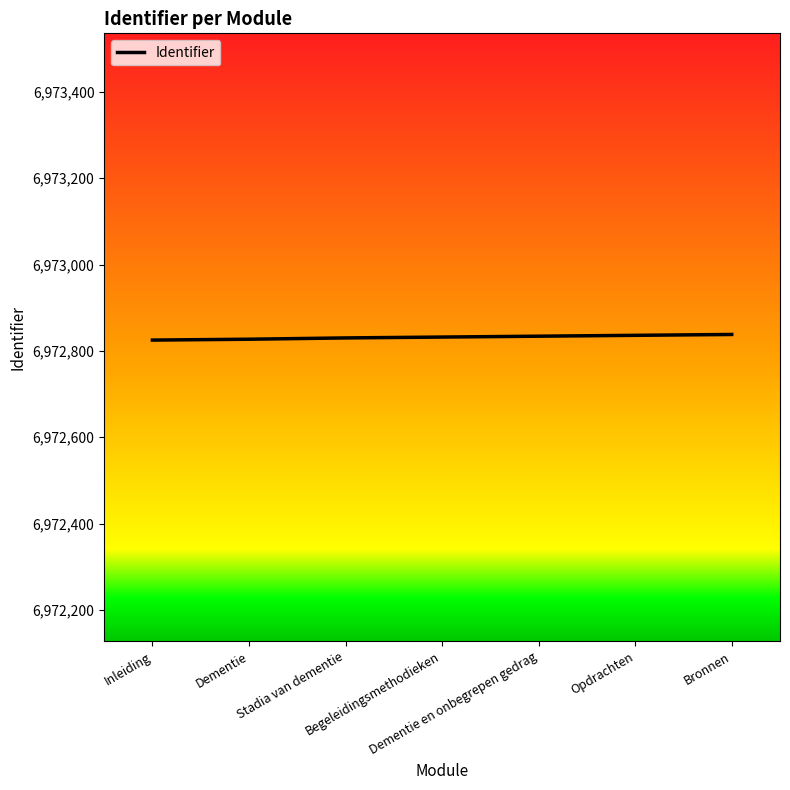

How many values are between 6972827 and 6972836?

5